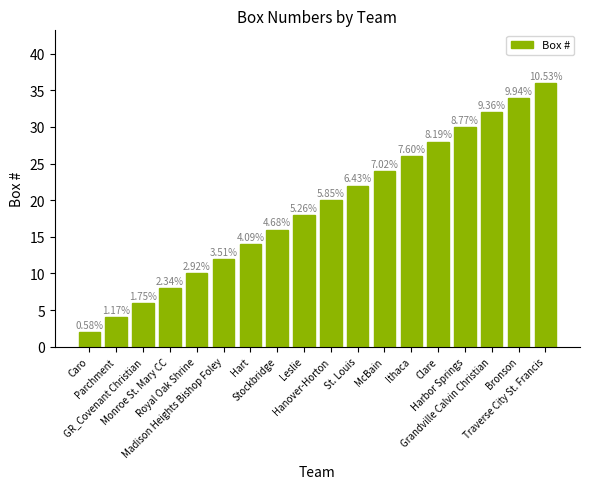

Are the bars horizontal?

No